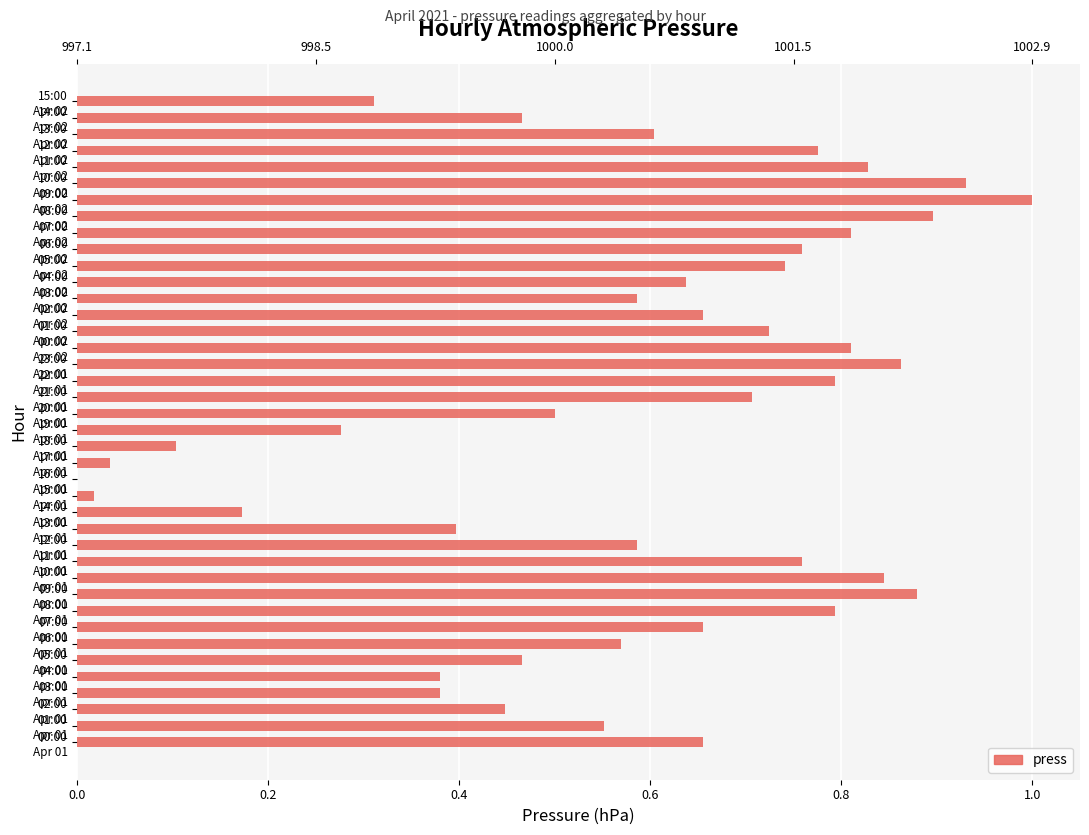

The chart shows a value of 0.0 at 17:00 Apr 01. True or false?

True